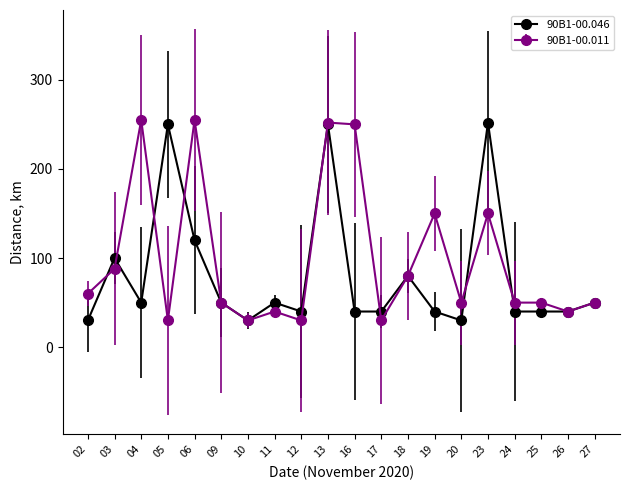

What is the difference between the maximum and minimum values in the 90B1-00.046 series?

222